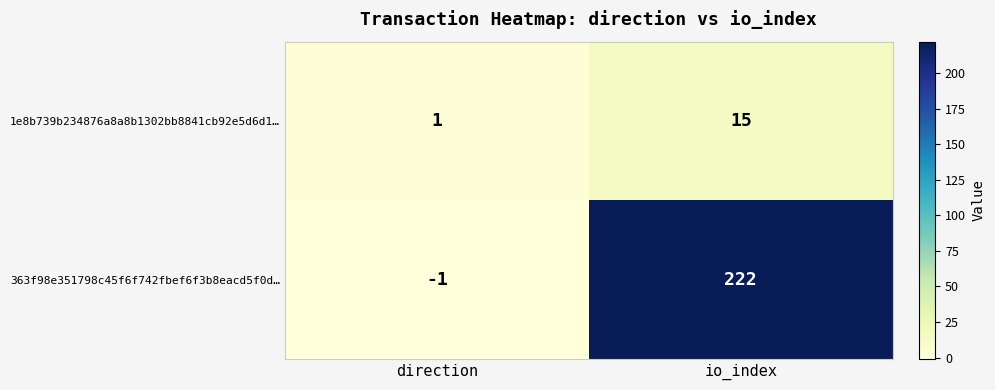

What is the spread (max minus min) of values at io_index?

207